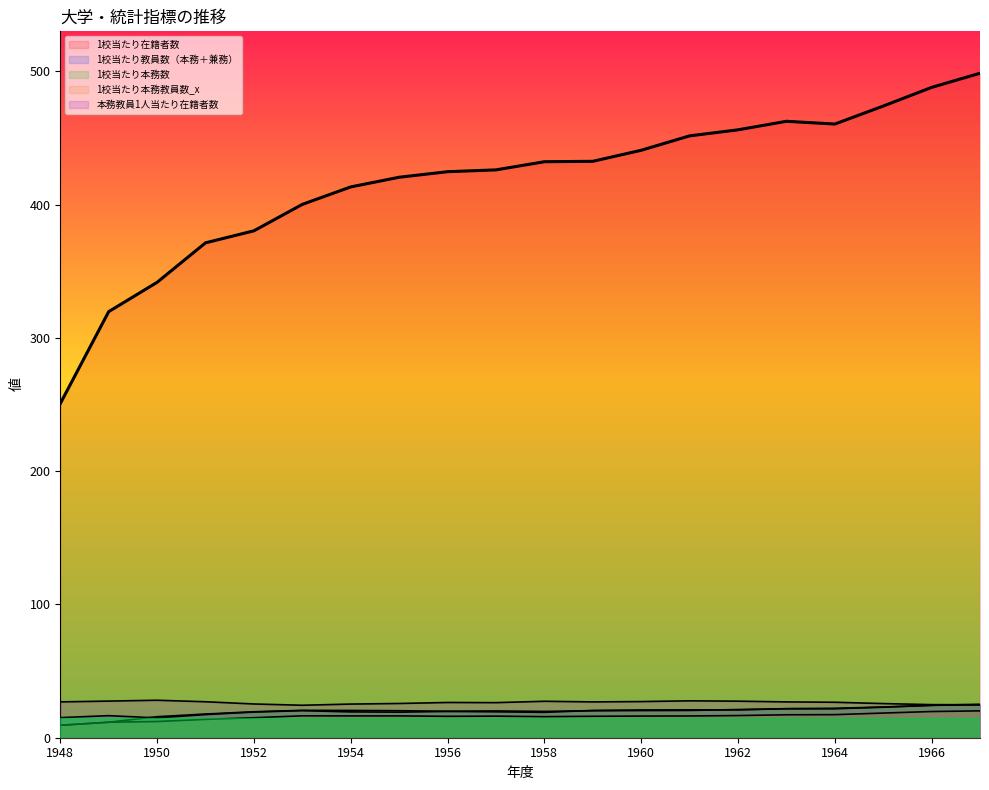

Which series changed the most between 1948 and 1963?

在籍者数